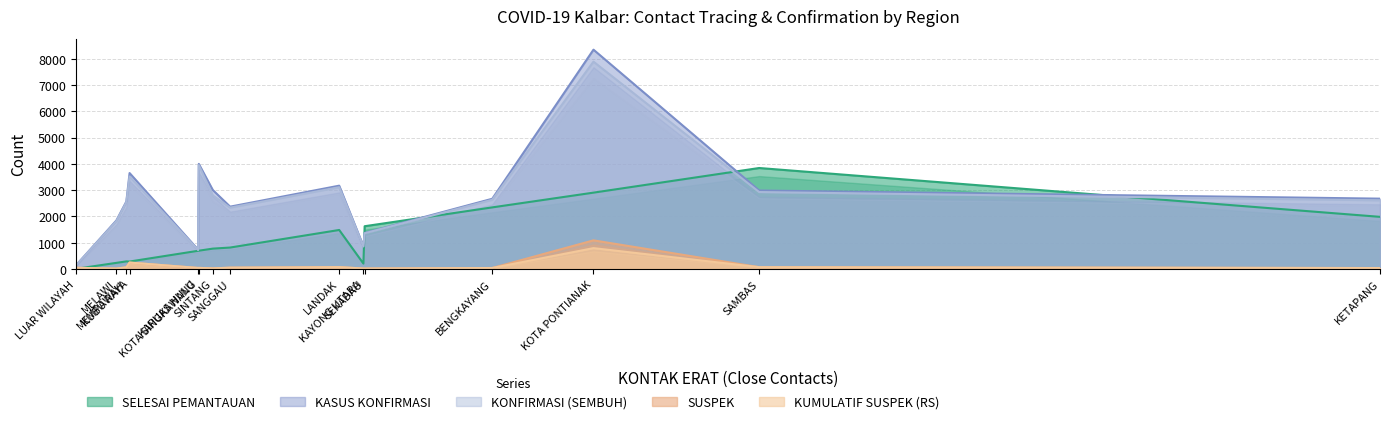

What is the maximum value for SELESAI PEMANTAUAN?

3840